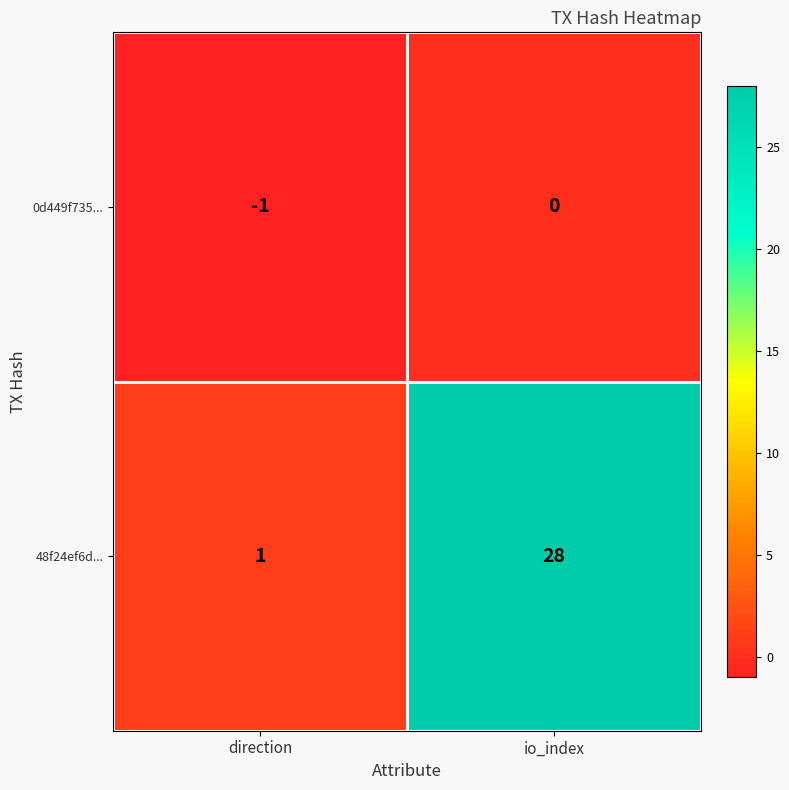

How many data points does each series have?

2